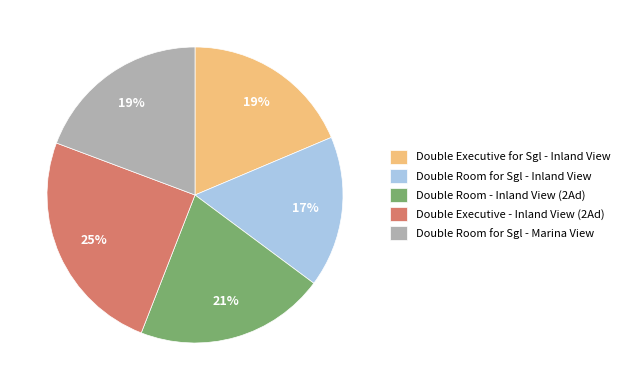

To the nearest percent, what is the difference between the Double Executive - Inland View (2Ad) and Double Room - Inland View (2Ad) slice percentages?

4%